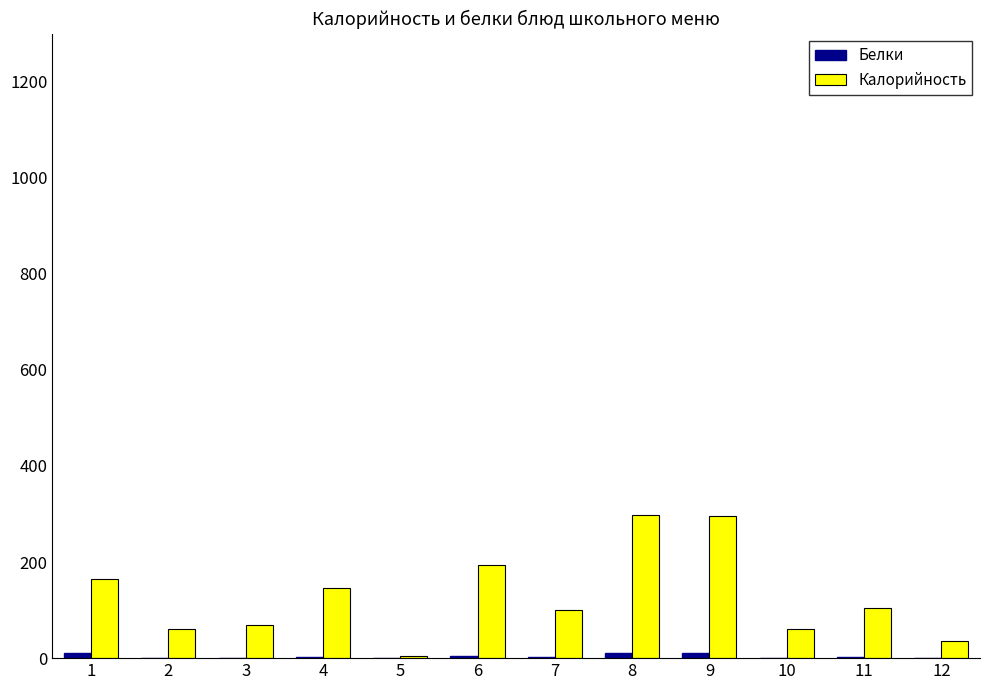

What is the maximum value shown in the chart?

297